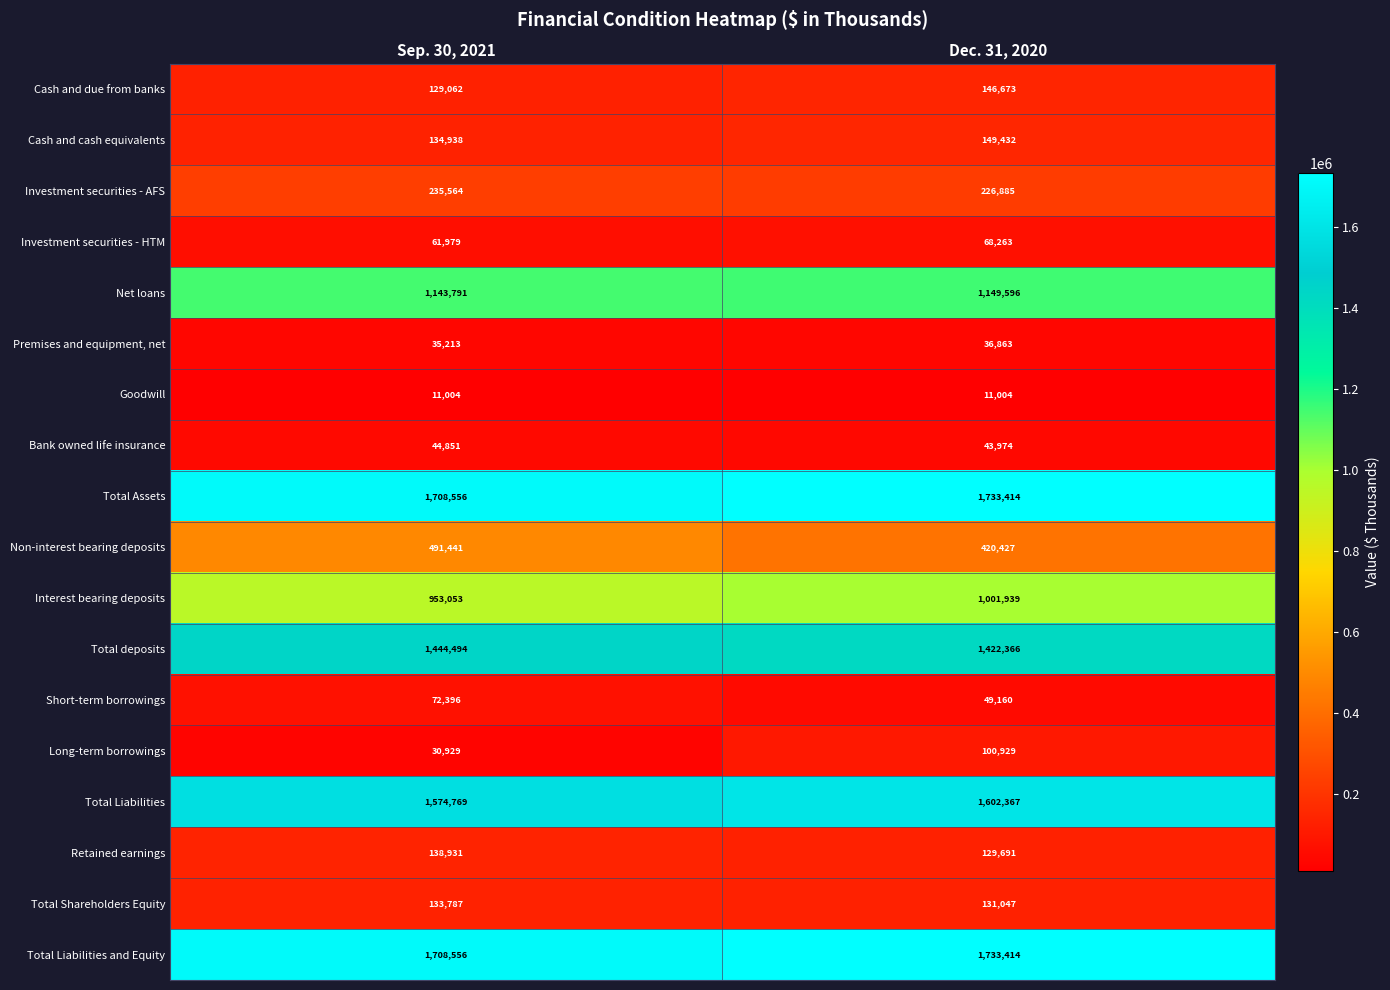

List the labels in order of Total Shareholders Equity value, largest first.

Sep. 30, 2021, Dec. 31, 2020